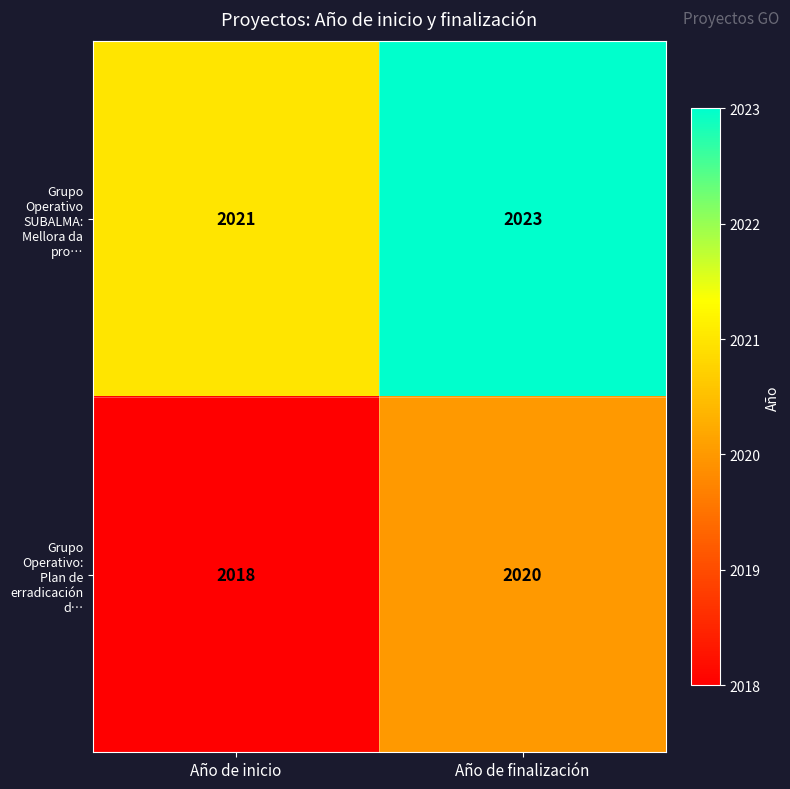

Rank the series at Año de inicio from highest to lowest value.

Grupo Operativo SUBALMA: Mellora da pro…, Grupo Operativo: Plan de erradicación d…